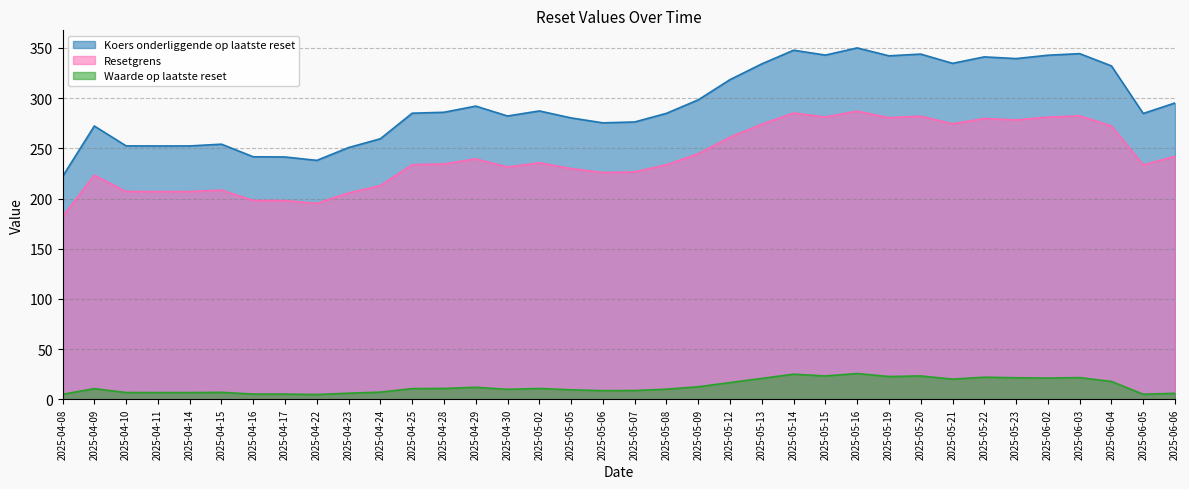

Rank the series at 2025-04-28 from lowest to highest value.

Waarde op laatste reset, Resetgrens, Koers onderliggende op laatste reset